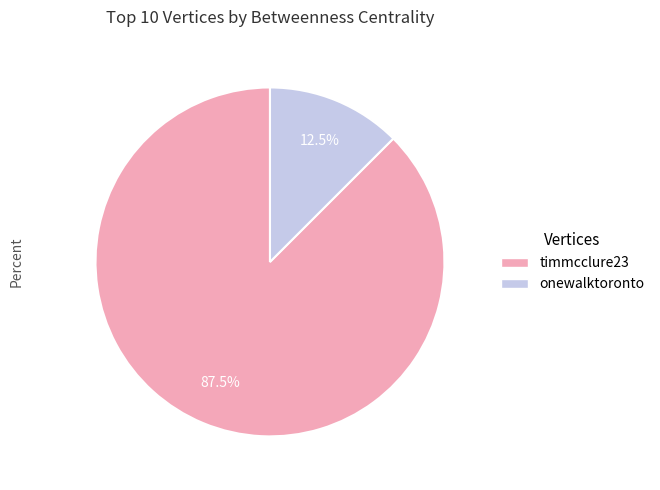

Is there any slice that represents more than half of the pie?

Yes